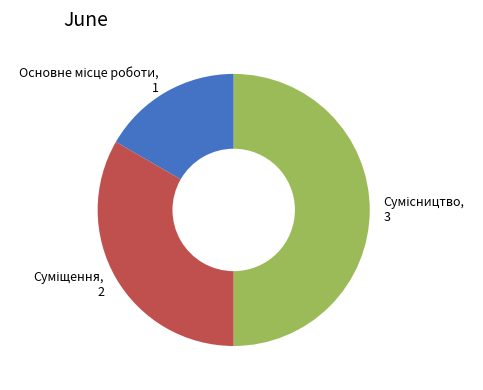

Do Суміщення and Основне місце роботи together represent more than half of the pie?

No